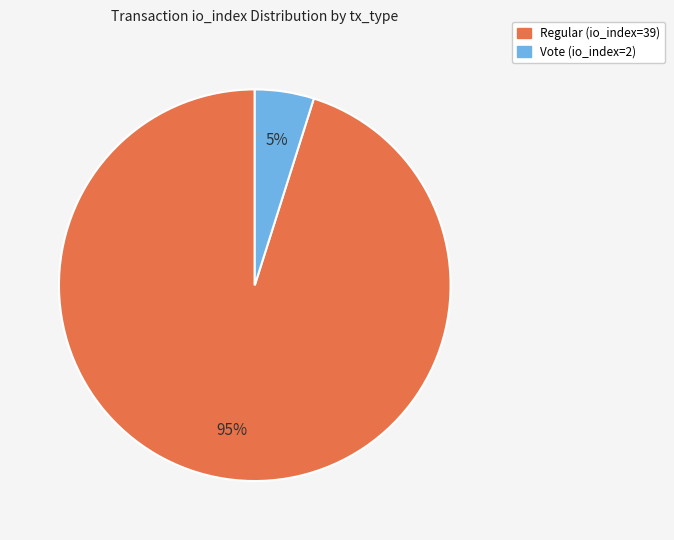

Count the number of slices in the pie.

2